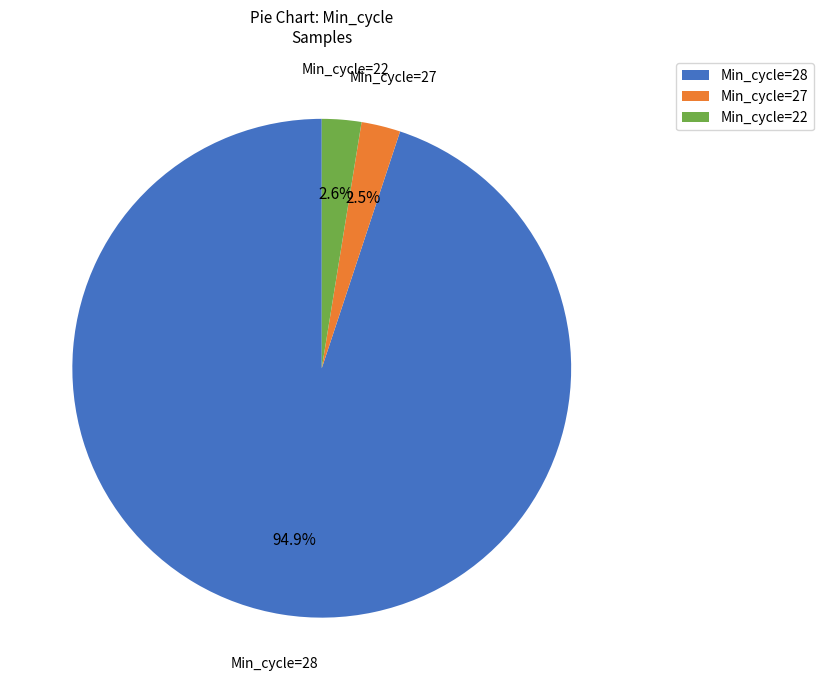

Combined, do Min_cycle=28 and Min_cycle=22 account for over 50%?

Yes